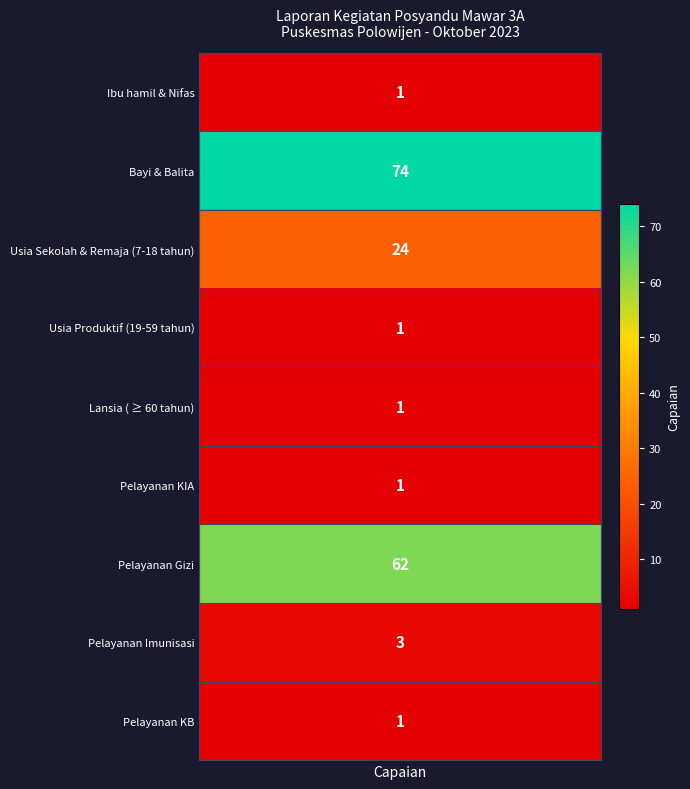

Reading left to right, what are all the values shown in this chart?

Ibu hamil & Nifas=1	Bayi & Balita=74	Usia Sekolah & Remaja (7-18 tahun)=24	Usia Produktif (19-59 tahun)=1	Lansia ( ≥ 60 tahun)=1	Pelayanan KIA=1	Pelayanan Gizi=62	Pelayanan Imunisasi=3	Pelayanan KB=1